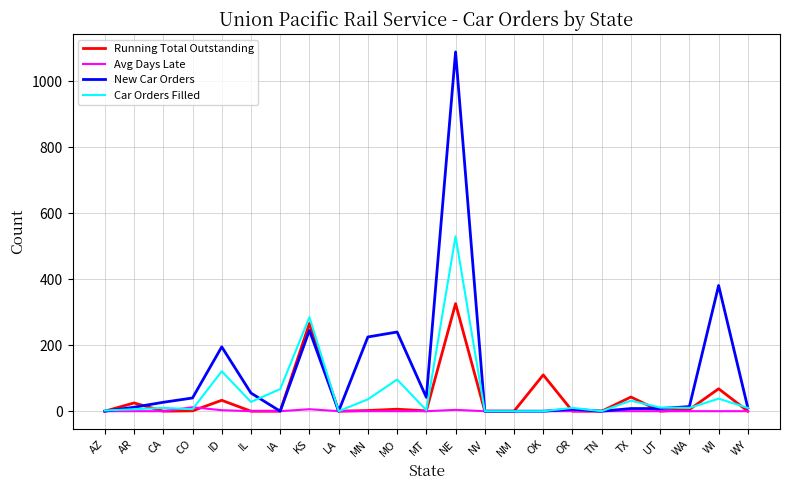

Which series has the largest total across all categories?

New Car Orders